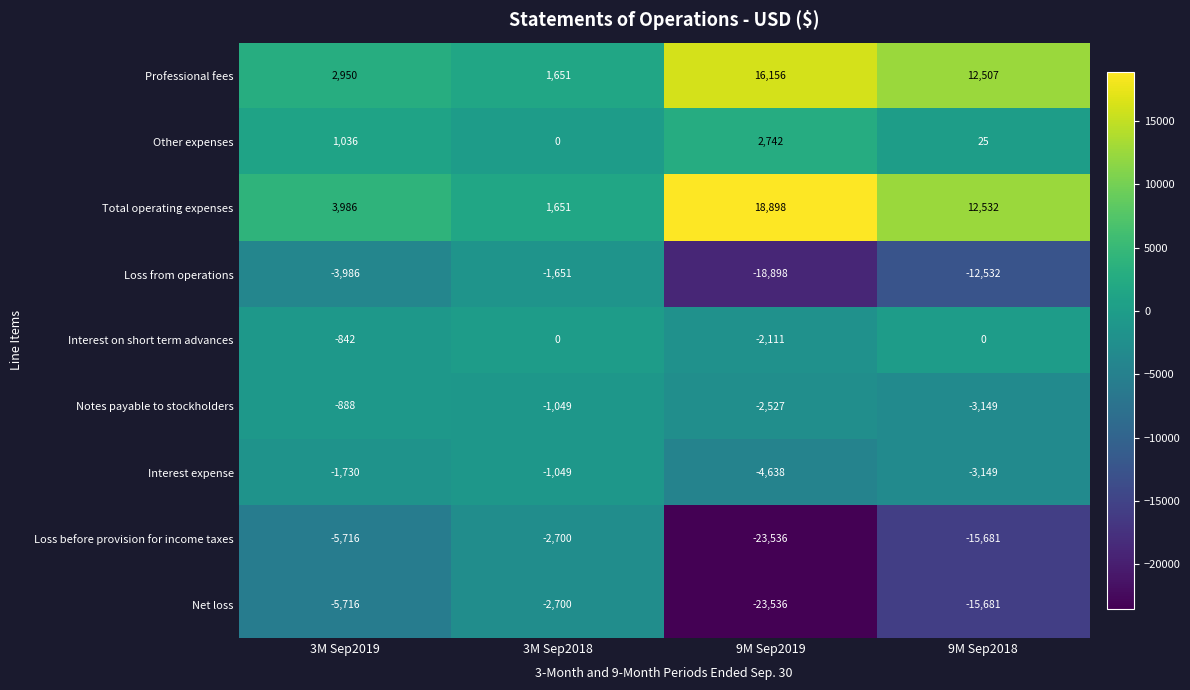

What is the maximum value shown in the chart?

18898